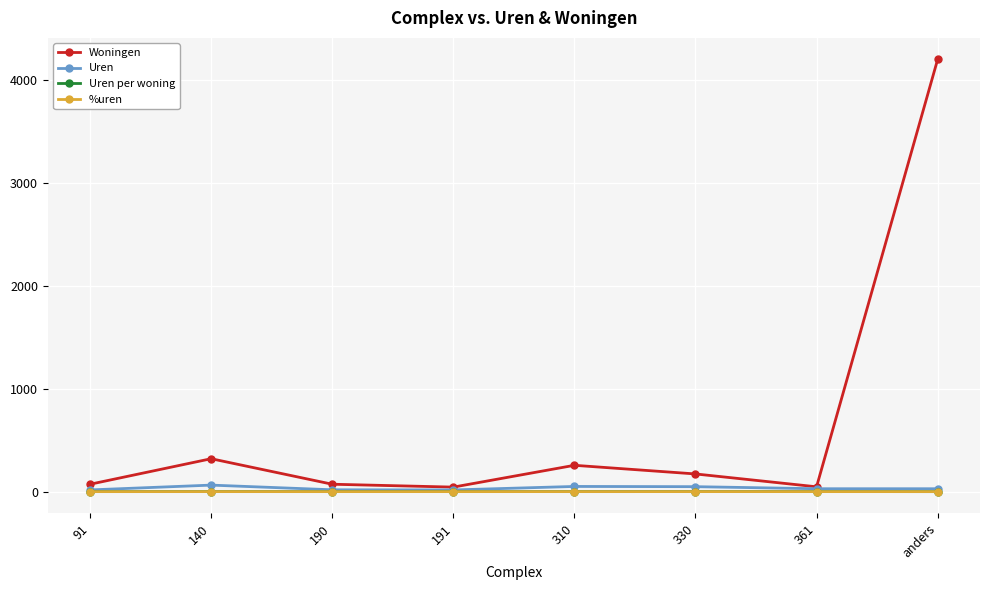

What is the label of the 6th point from the left?

330